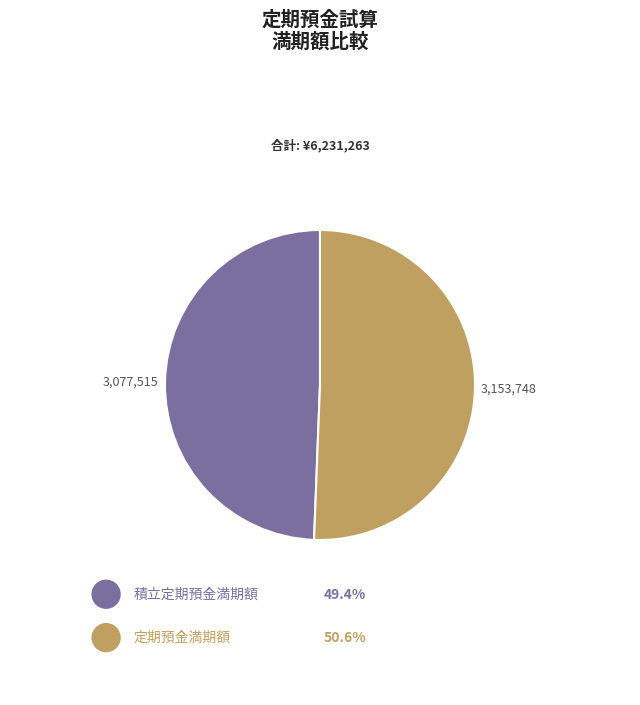

Is there any slice that represents more than half of the pie?

Yes